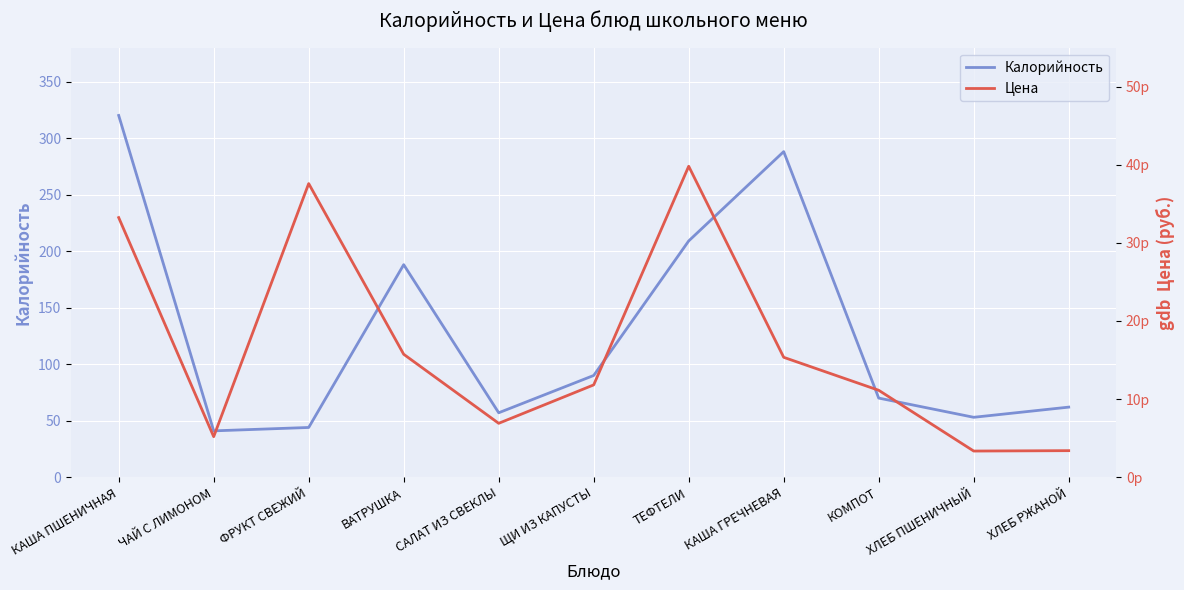

Is the value of Калорийность at ХЛЕБ ПШЕНИЧНЫЙ greater than the value of Цена at КАША ГРЕЧНЕВАЯ?

Yes